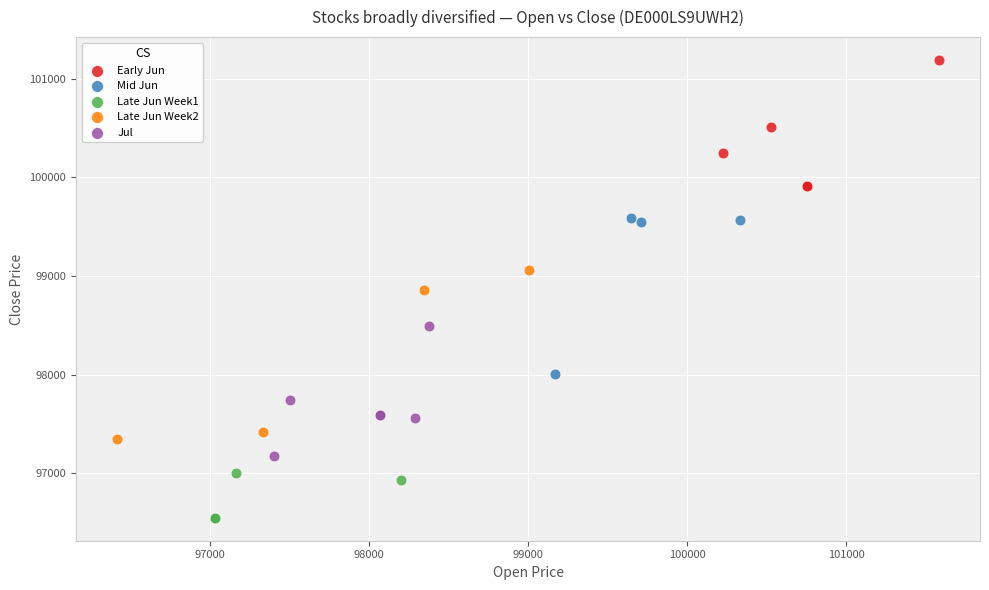

Which series has the largest Y range (max minus min)?

Late Jun Week2